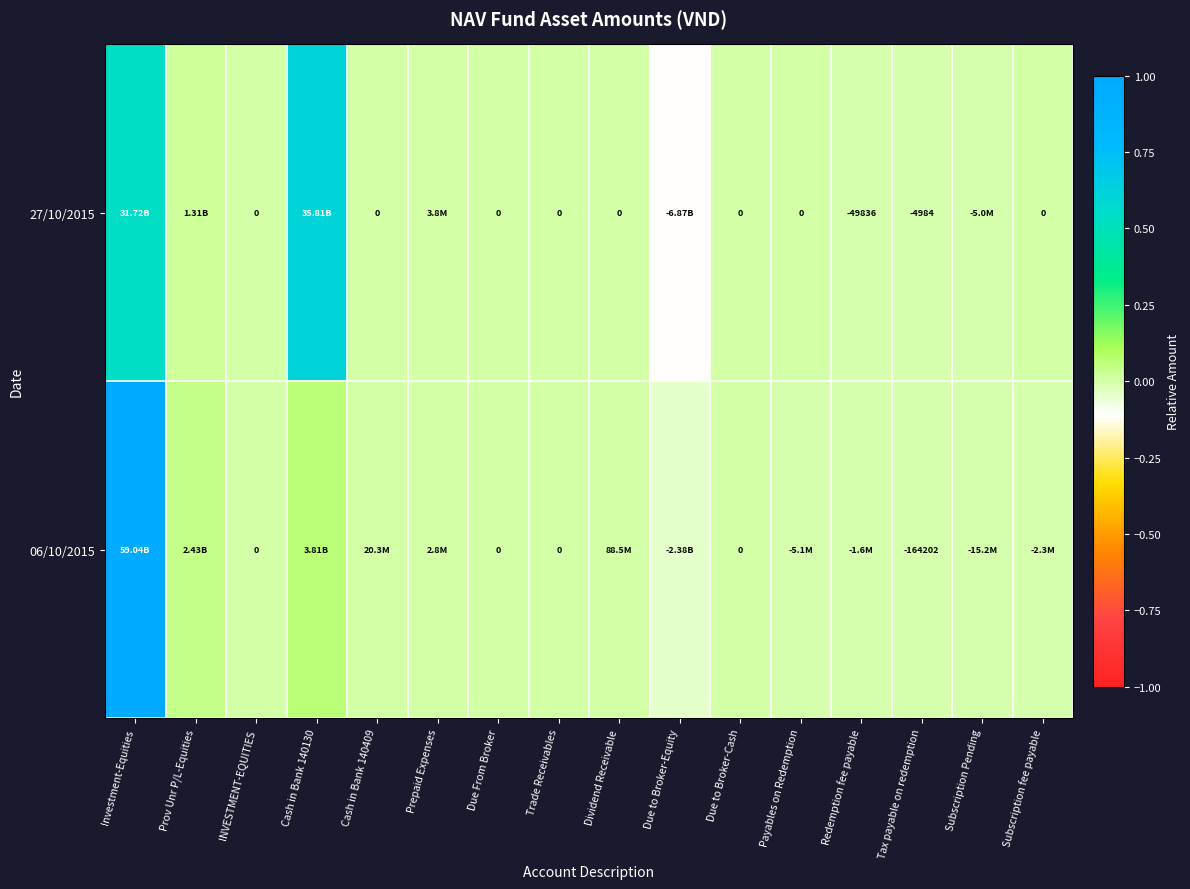

Rank the series at Due to Broker-Cash from highest to lowest value.

27/10/2015, 06/10/2015